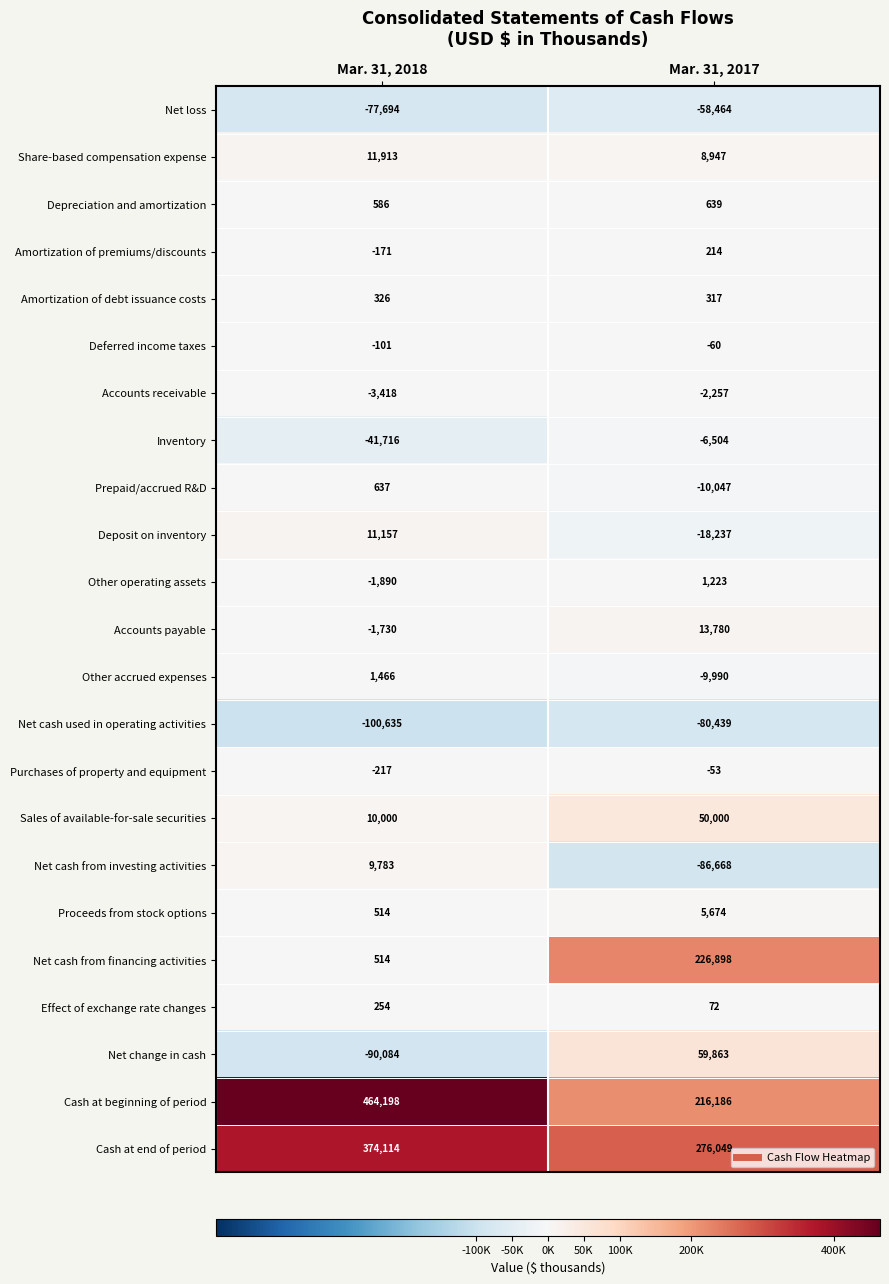

Which series has the largest total across all categories?

Cash at beginning of period